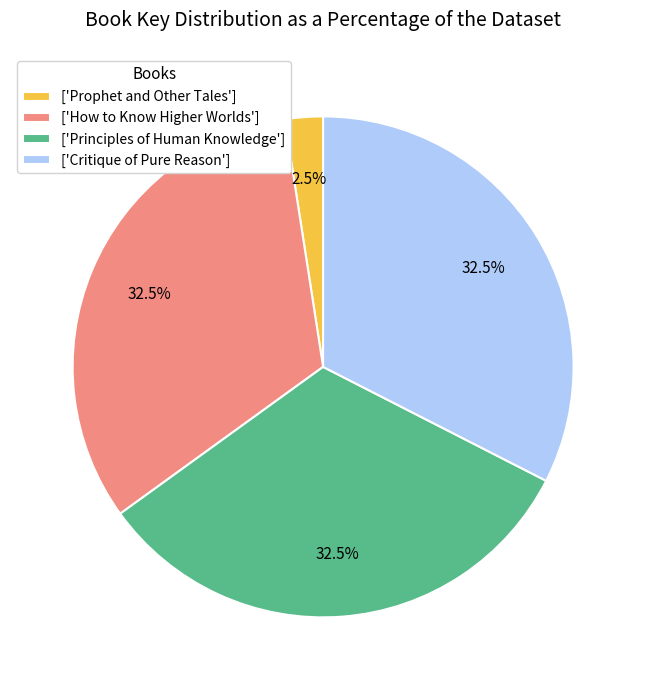

What is the ratio of the value at ['How to Know Higher Worlds'] to the value at ['Principles of Human Knowledge']?

1.0